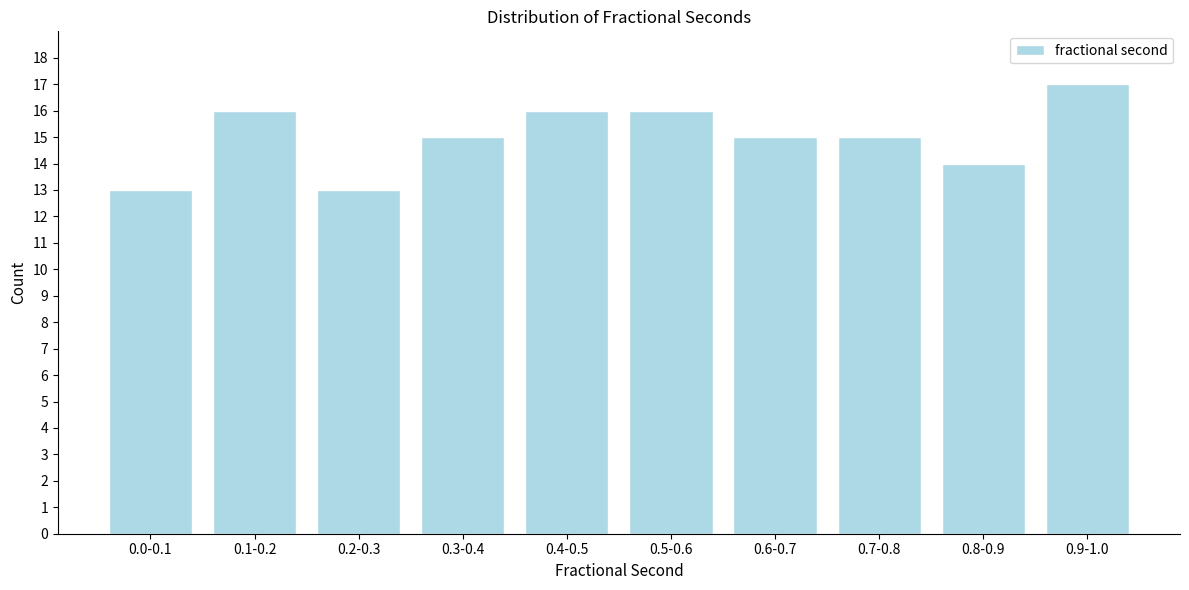

Reading left to right, what are all the values shown in this chart?

0.0-0.1=13	0.1-0.2=16	0.2-0.3=13	0.3-0.4=15	0.4-0.5=16	0.5-0.6=16	0.6-0.7=15	0.7-0.8=15	0.8-0.9=14	0.9-1.0=17